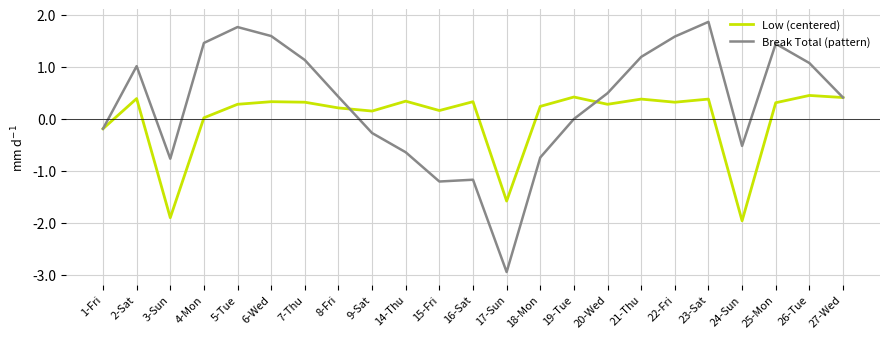

What is the total value across all series at 21-Thu?

1.6